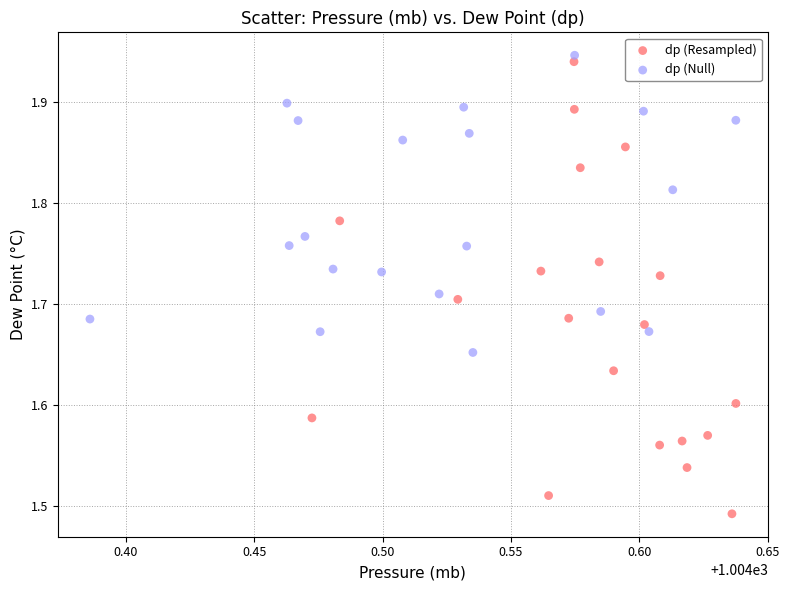

What are all the series names shown in the legend?

dp (Resampled), dp (Null)